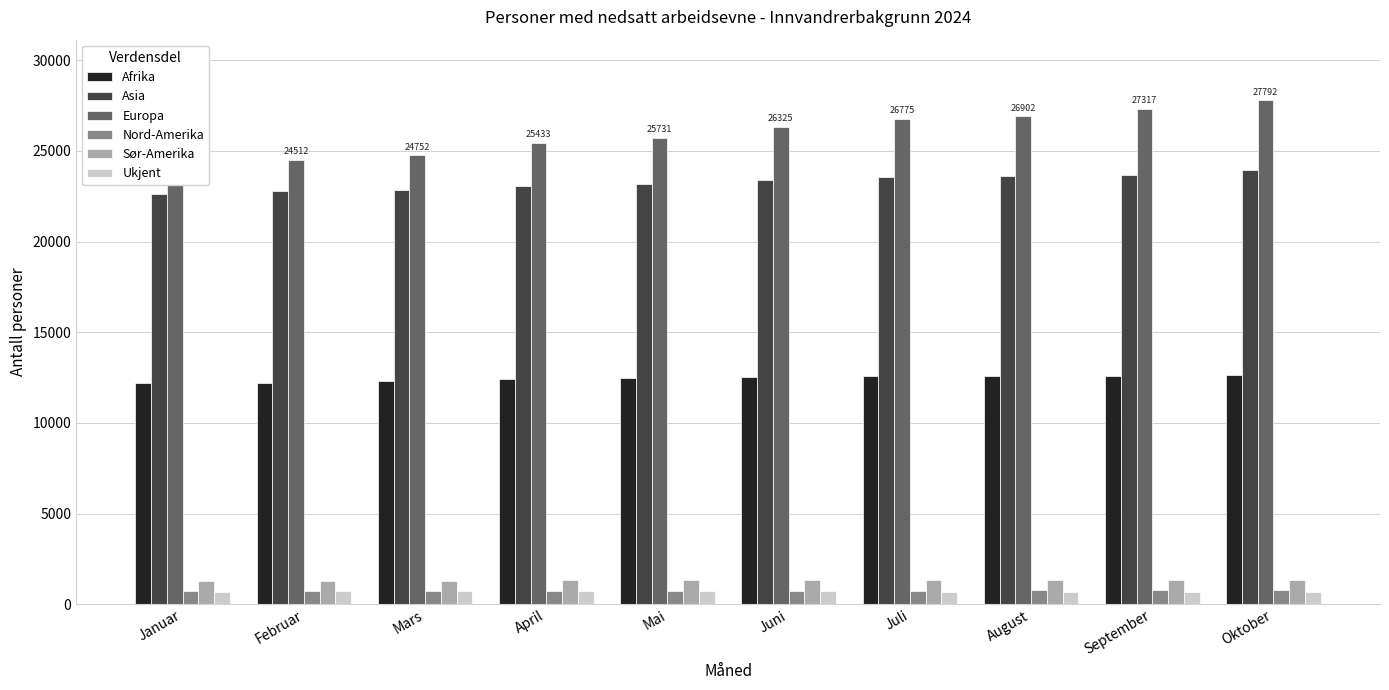

Rank the series by their maximum value, from highest to lowest.

Europa, Asia, Afrika, Sør-Amerika, Nord-Amerika, Ukjent